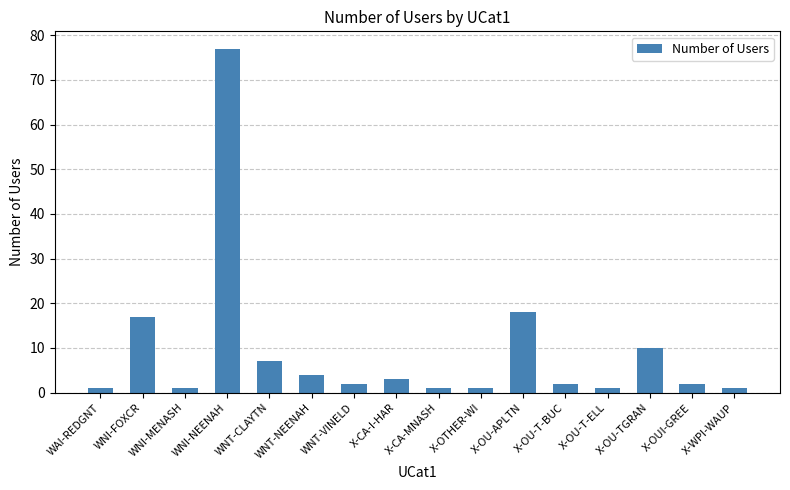

What position from the right is WNT-VINELD?

10